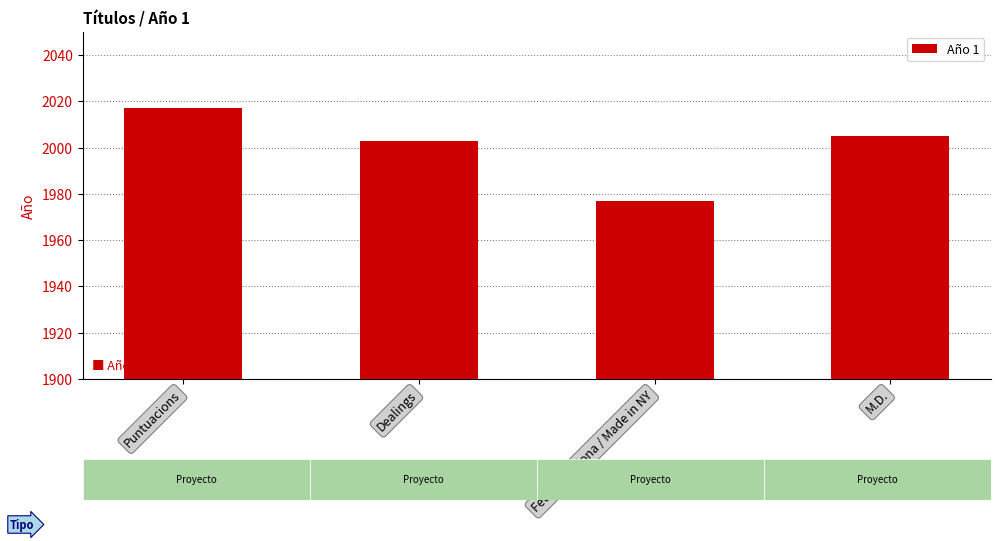

Is it true that the value at Dealings is 1133?

False